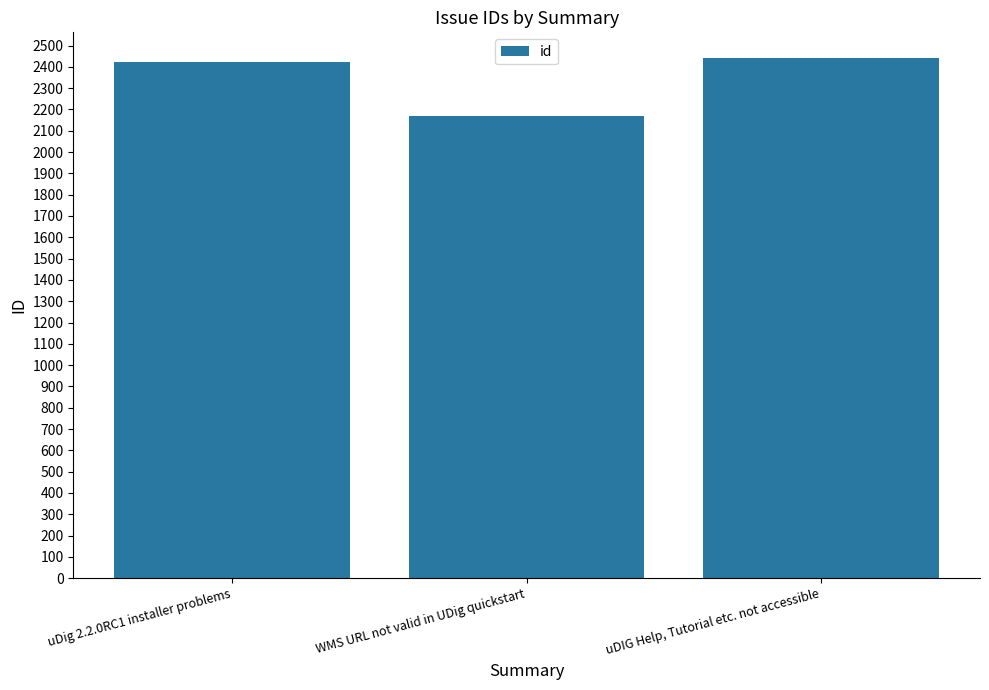

What is the value of the 2nd bar from the left?

2167